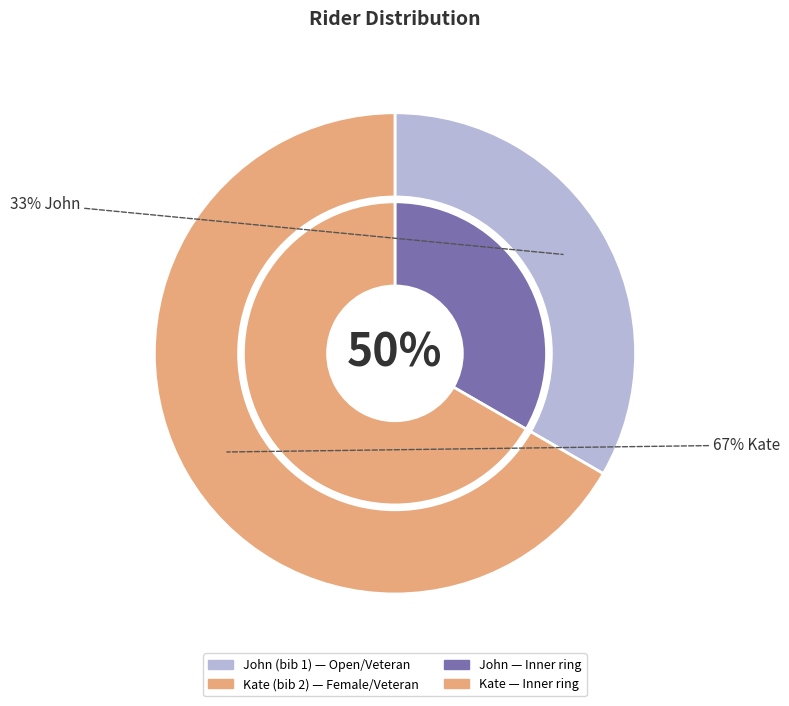

What percentage do John and Kate together represent?

100.0%